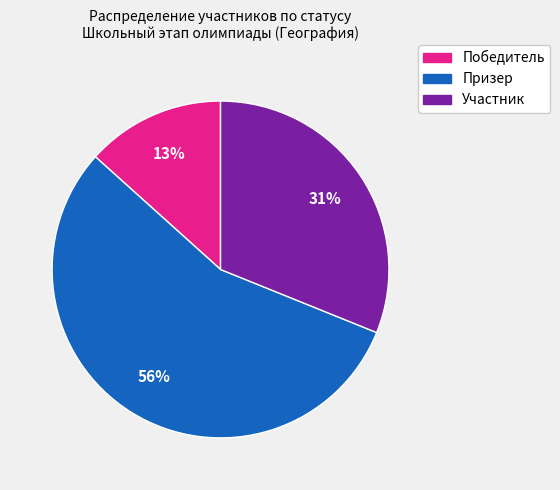

Is the sum of Победитель and Призер greater than half?

Yes